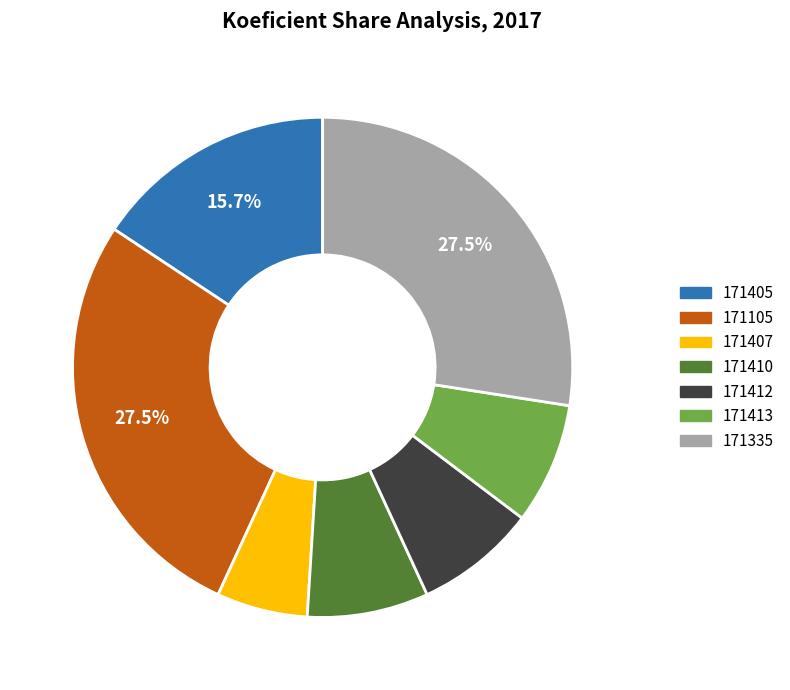

Which slice is the smallest?

171407